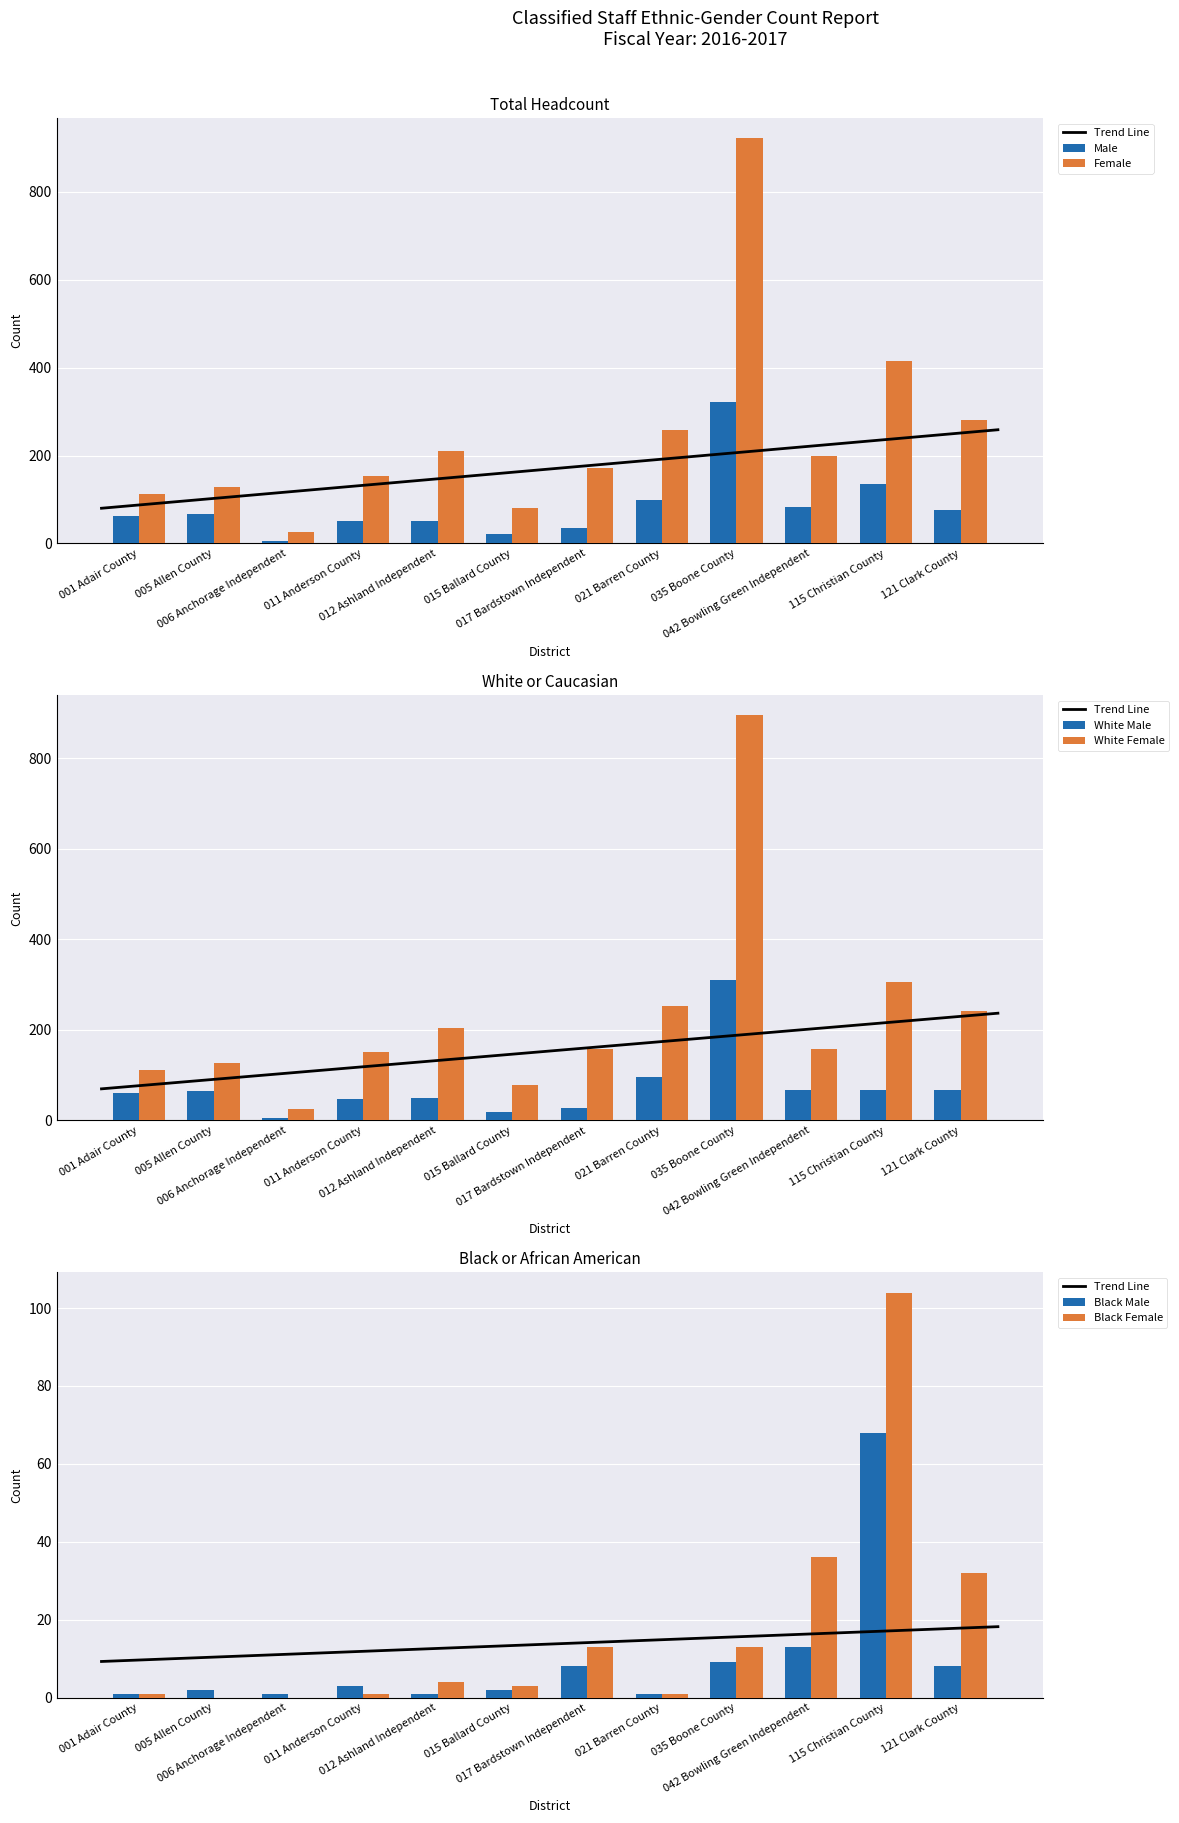

What is the total value across all series at 012 Ashland Independent?

521